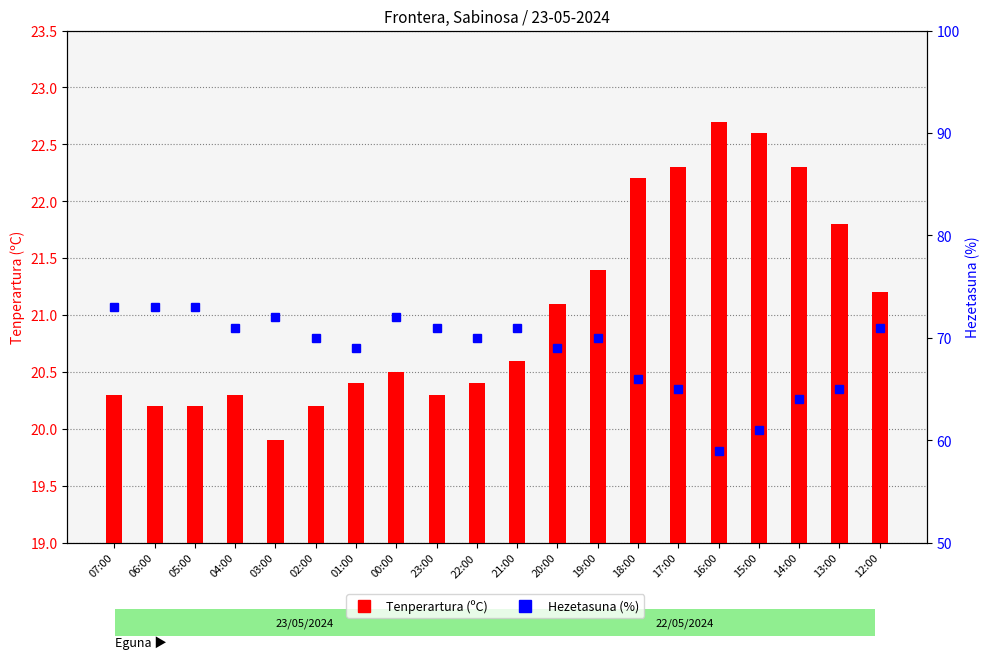

What is the spread (max minus min) of values at 17:00?

42.7